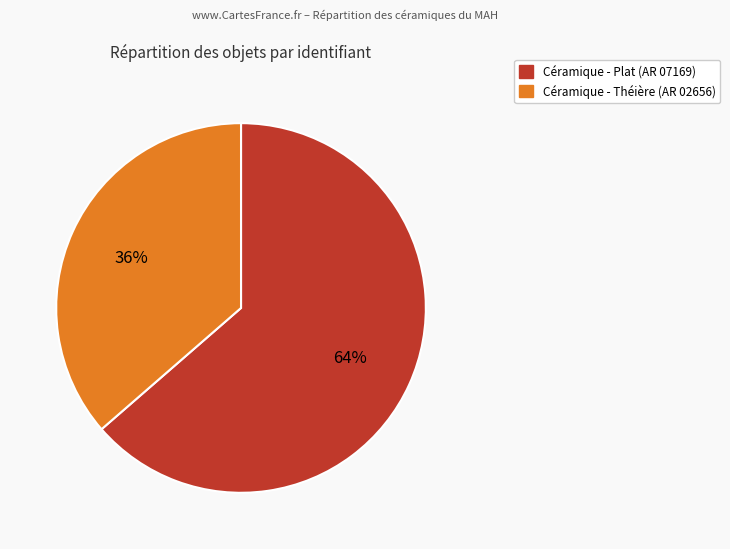

The Céramique - Plat (AR 07169) slice represents 64% of the pie. True or false?

True